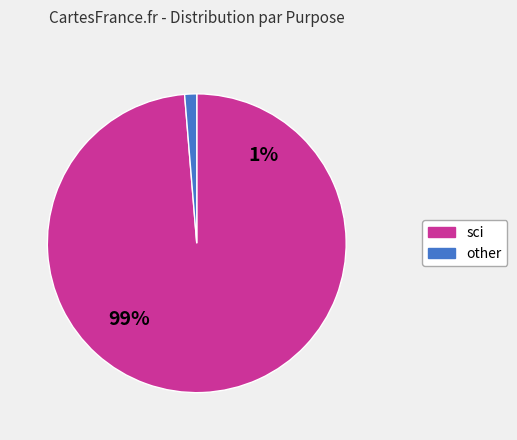

What is the majority slice?

sci